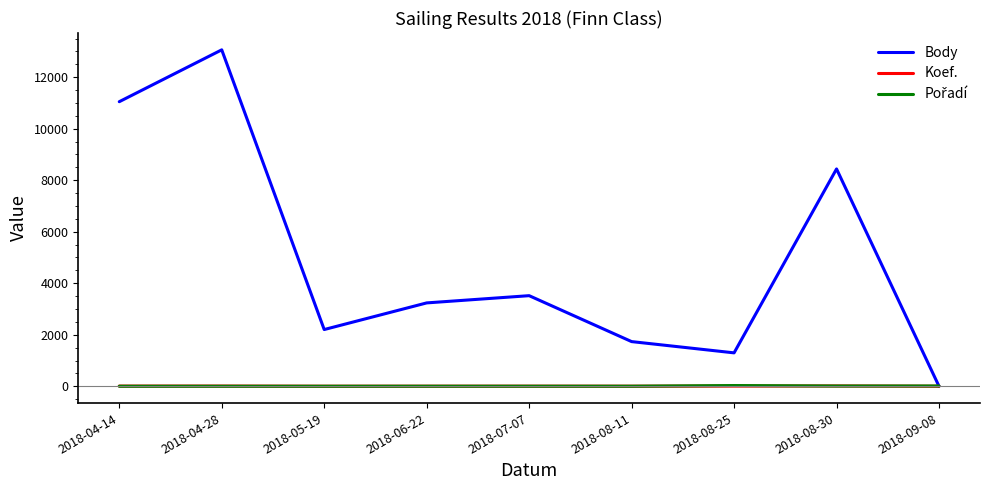

Which series has the largest range (max minus min)?

Body